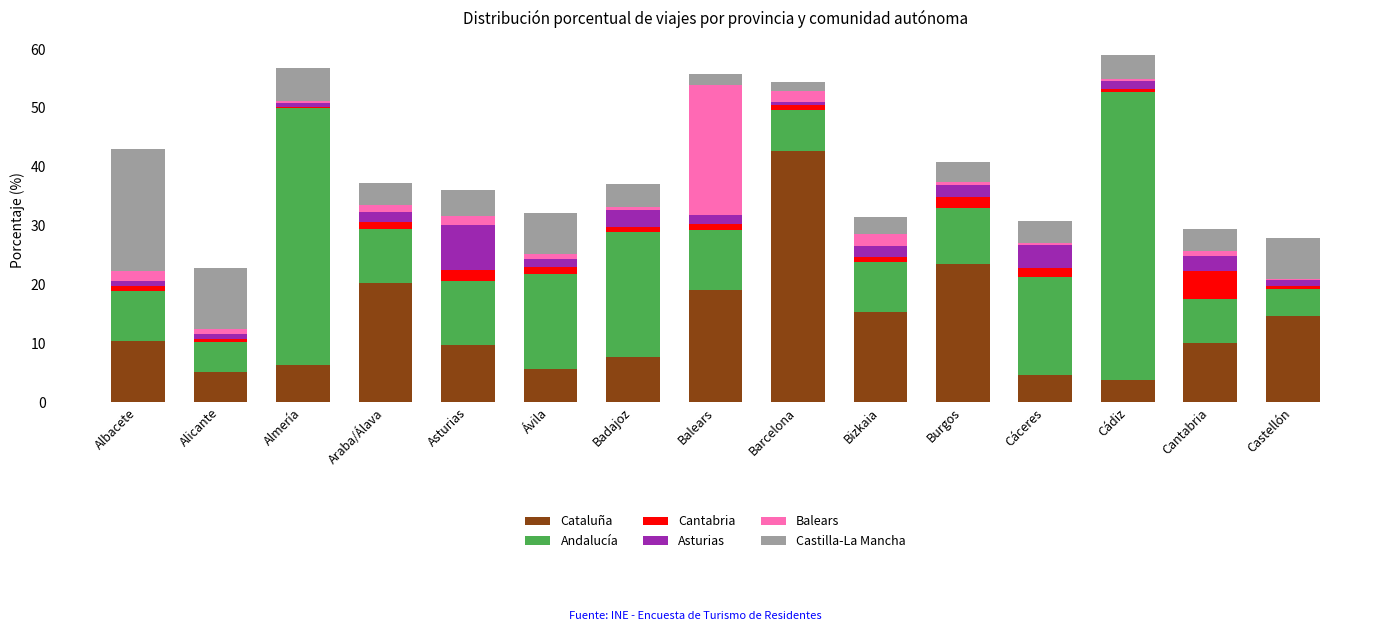

Are the bars grouped side by side (vs. stacked)?

No